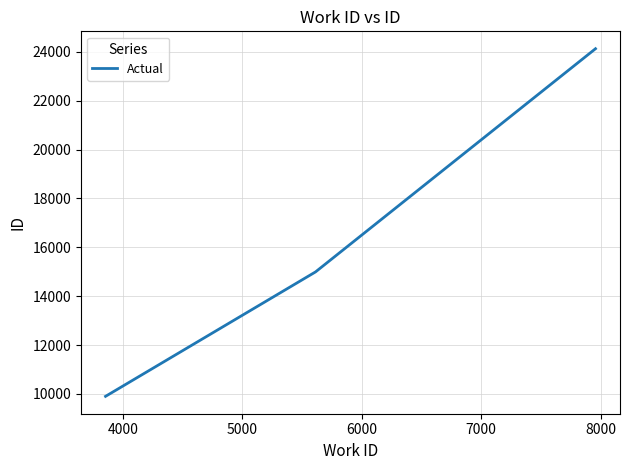

Reading right to left, list all the values displayed in this chart.

24130	14993	9899